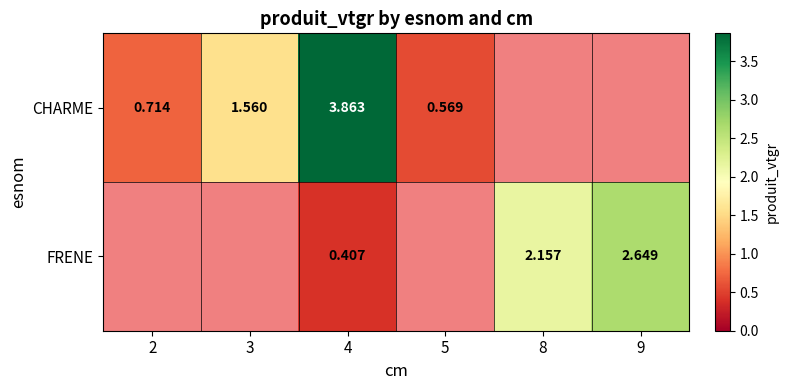

At which category does the chart reach its minimum across all series?

4